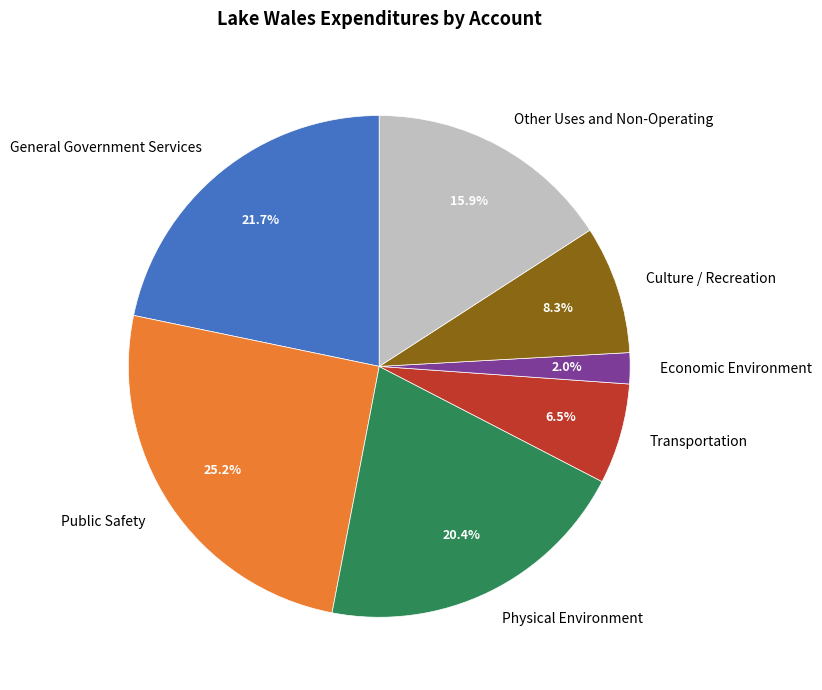

To the nearest percent, what is the average slice percentage?

14%